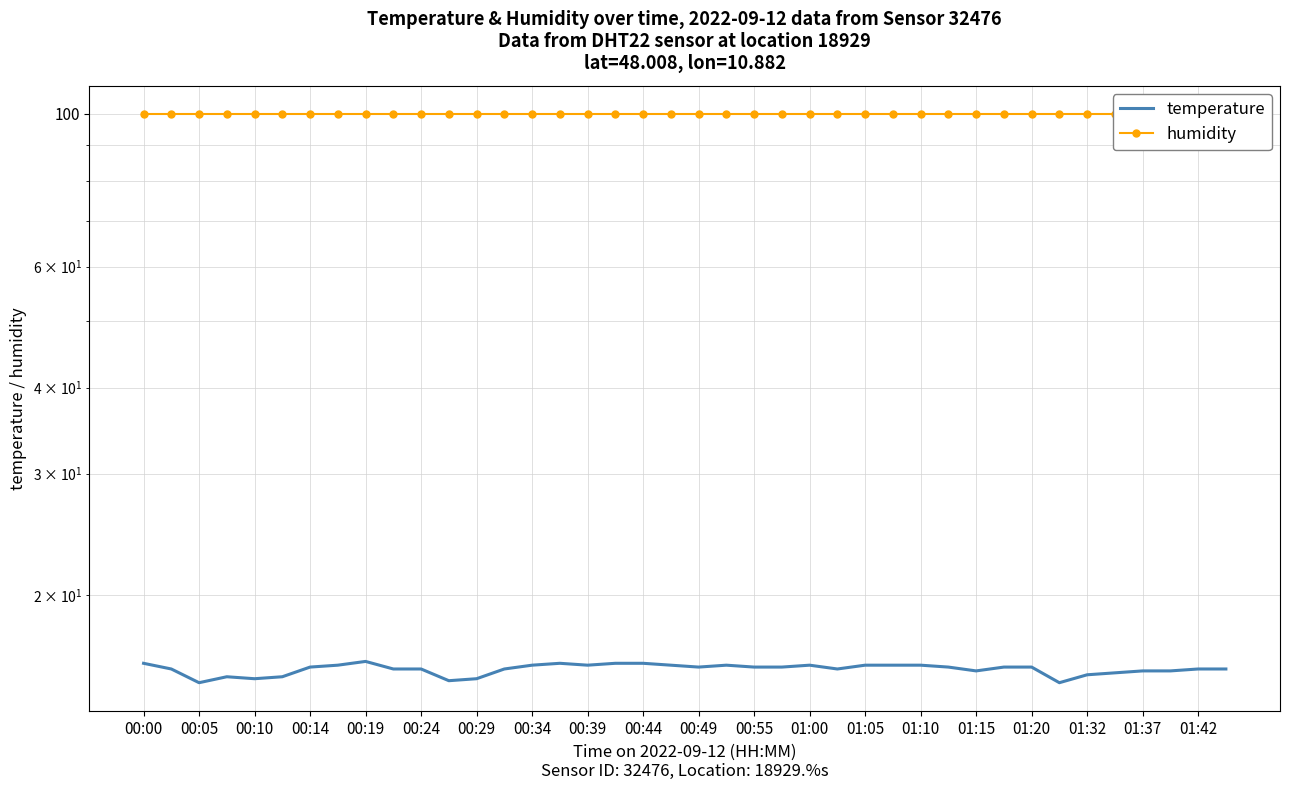

True or false: humidity and temperature intersect in this chart.

False